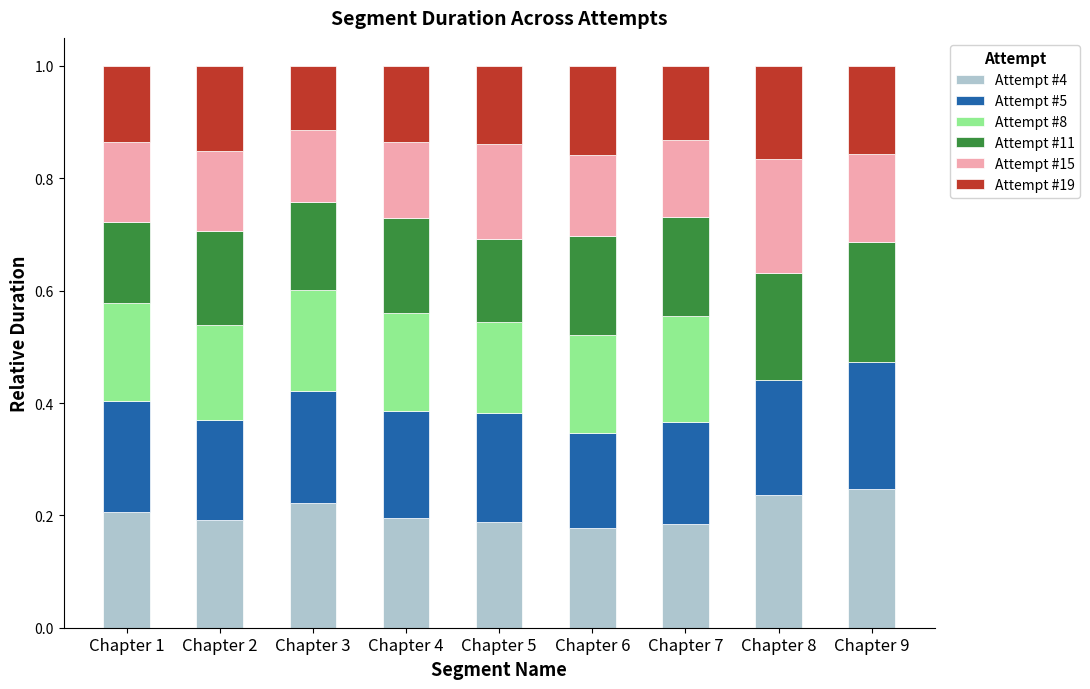

The value of Attempt #4 at Chapter 5 is 0.2. True or false?

True